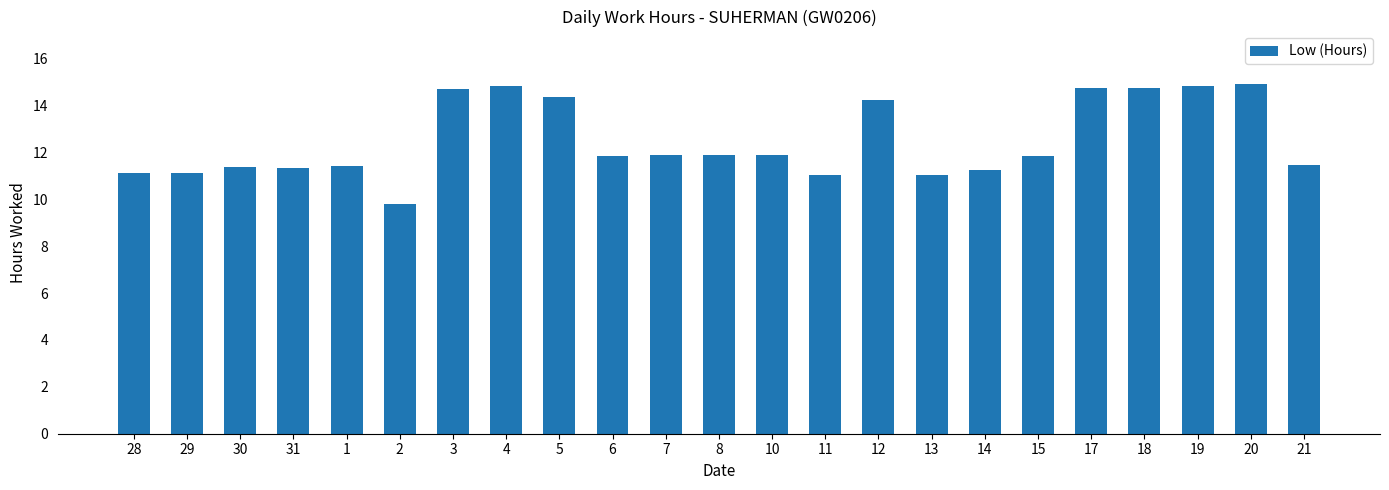

The chart shows a value of 6.9 at 14. True or false?

False